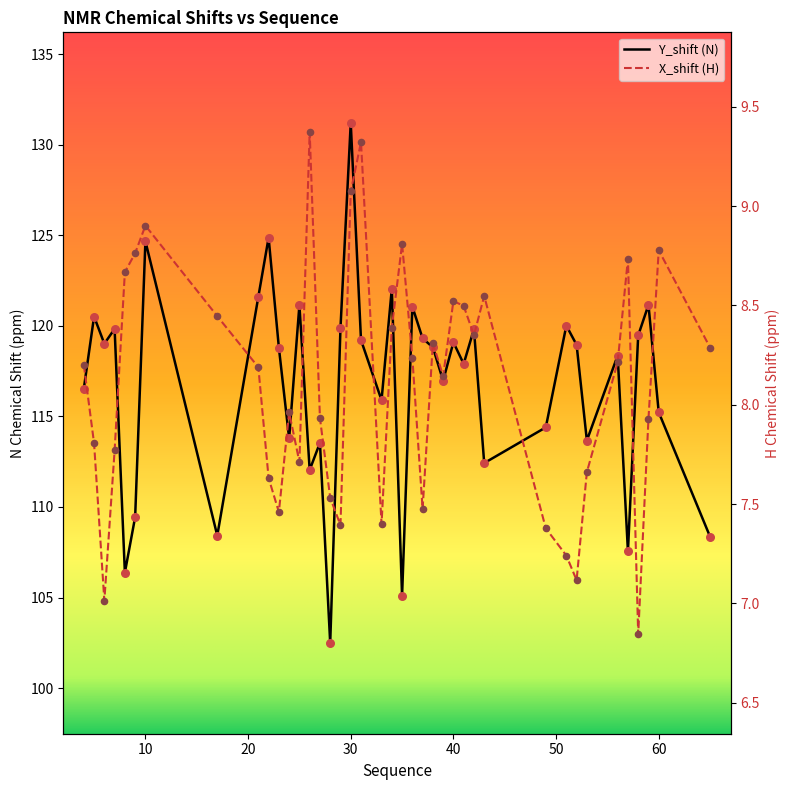

Which series reaches the minimum Y coordinate?

X_shift